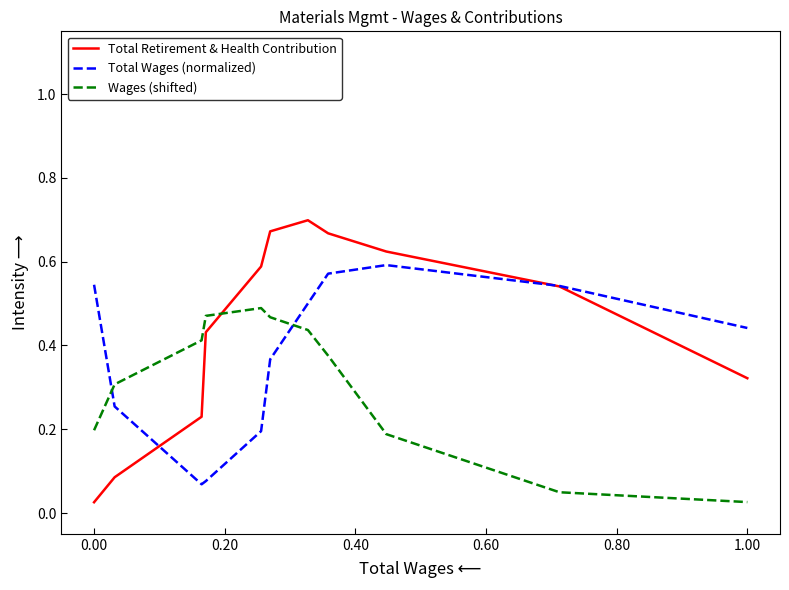

Which series has the largest total across all categories?

Total Retirement & Health Contribution